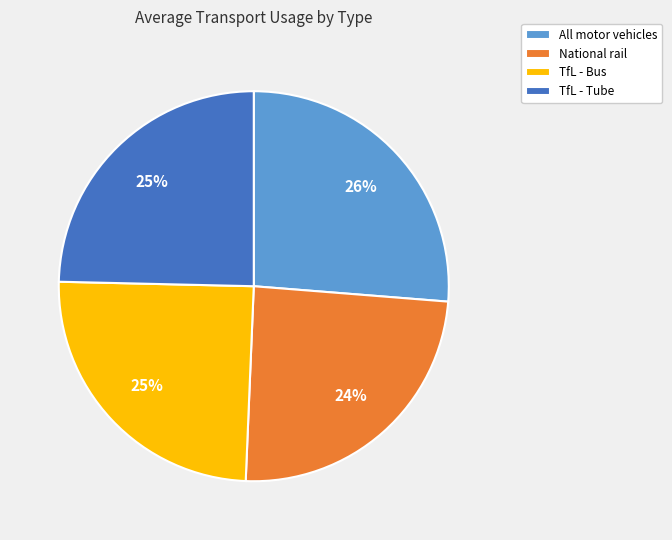

What is the largest slice in the pie chart?

All motor vehicles